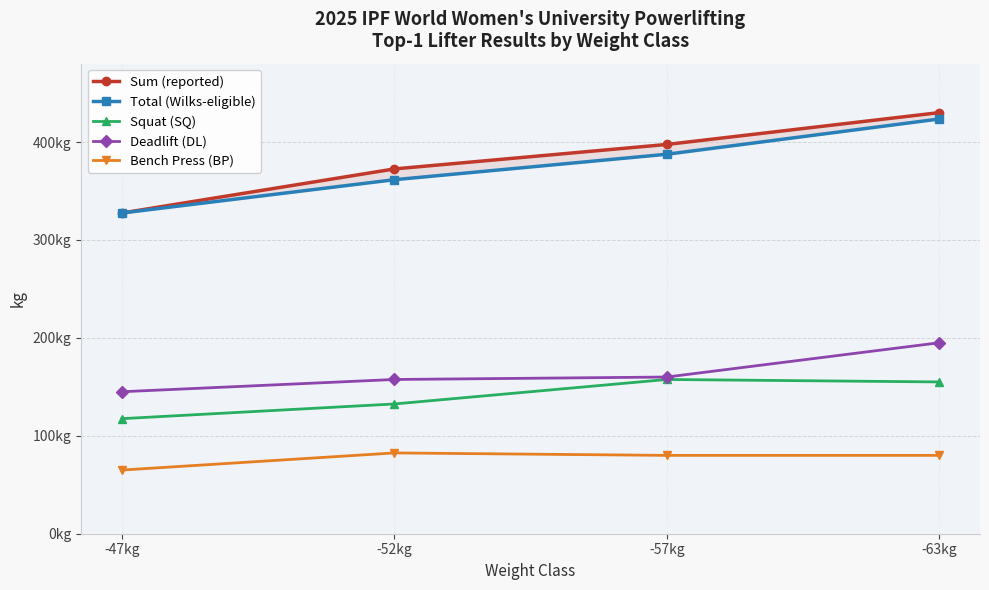

Does the chart display data point markers on the line(s)?

Yes